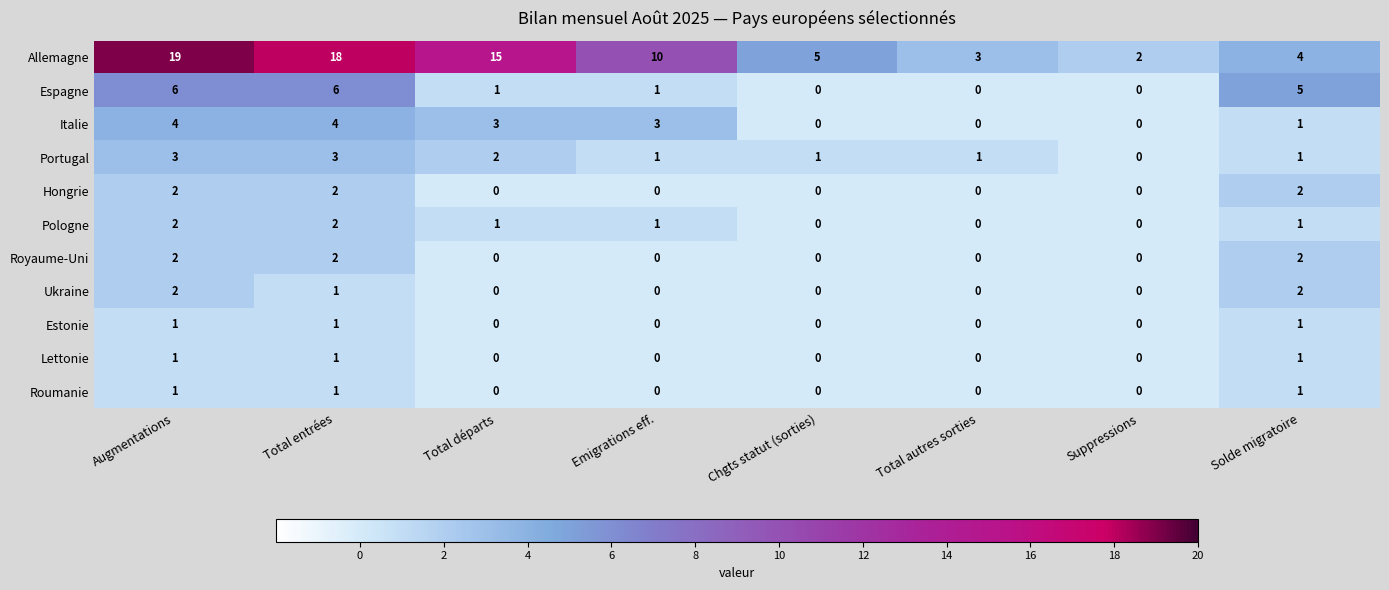

What is the sum of all Roumanie values?

3